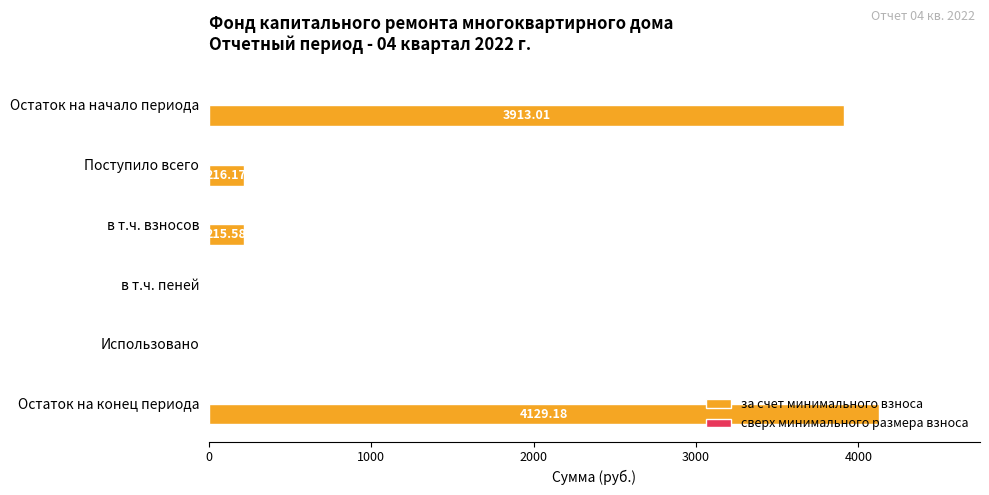

Where is the data nearest to the value 2064?

Поступило всего